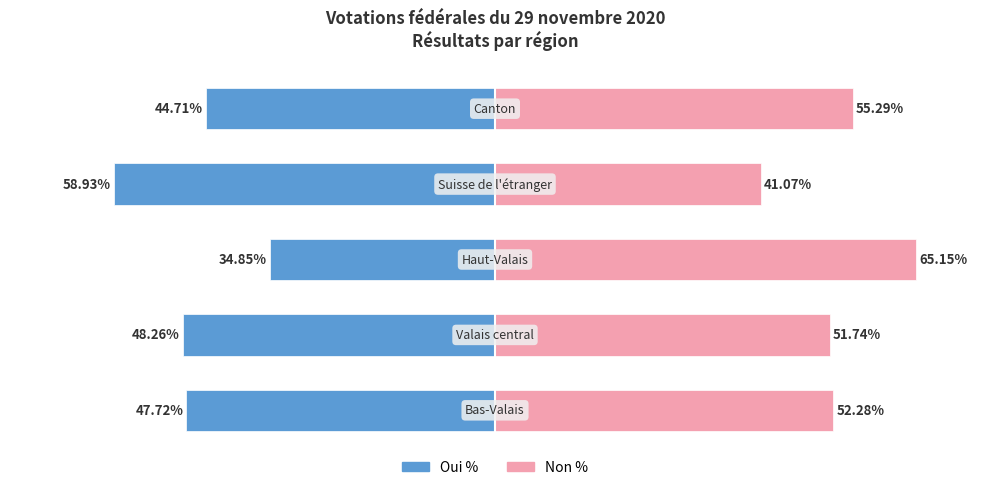

Does the chart contain stacked bars?

No